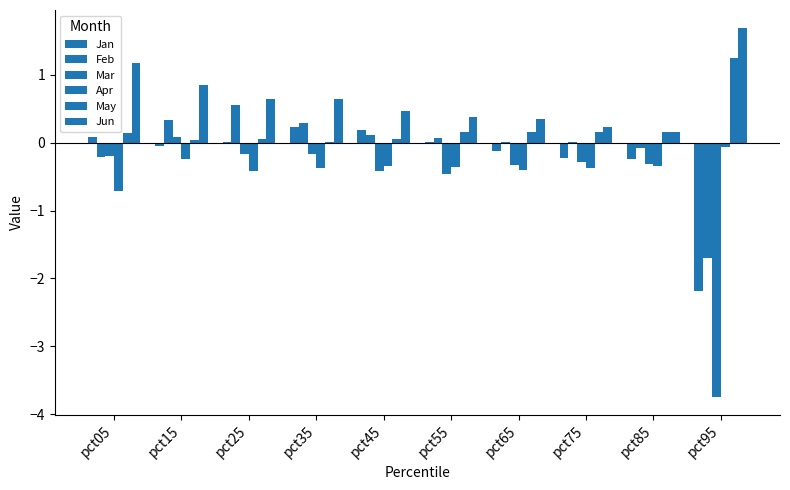

Reading left to right, transcribe all the data shown in this chart.

Jan: pct05=0.1	pct15=-0.0	pct25=0.0	pct35=0.2	pct45=0.2	pct55=0.0	pct65=-0.1	pct75=-0.2	pct85=-0.2	pct95=-2.2
Feb: pct05=-0.2	pct15=0.3	pct25=0.5	pct35=0.3	pct45=0.1	pct55=0.1	pct65=0.0	pct75=0.0	pct85=-0.1	pct95=-1.7
Mar: pct05=-0.2	pct15=0.1	pct25=-0.2	pct35=-0.2	pct45=-0.4	pct55=-0.5	pct65=-0.3	pct75=-0.3	pct85=-0.3	pct95=-3.7
Apr: pct05=-0.7	pct15=-0.2	pct25=-0.4	pct35=-0.4	pct45=-0.3	pct55=-0.4	pct65=-0.4	pct75=-0.4	pct85=-0.3	pct95=-0.1
May: pct05=0.1	pct15=0.0	pct25=0.1	pct35=0.0	pct45=0.1	pct55=0.2	pct65=0.2	pct75=0.2	pct85=0.2	pct95=1.2
Jun: pct05=1.2	pct15=0.9	pct25=0.6	pct35=0.6	pct45=0.5	pct55=0.4	pct65=0.3	pct75=0.2	pct85=0.2	pct95=1.7